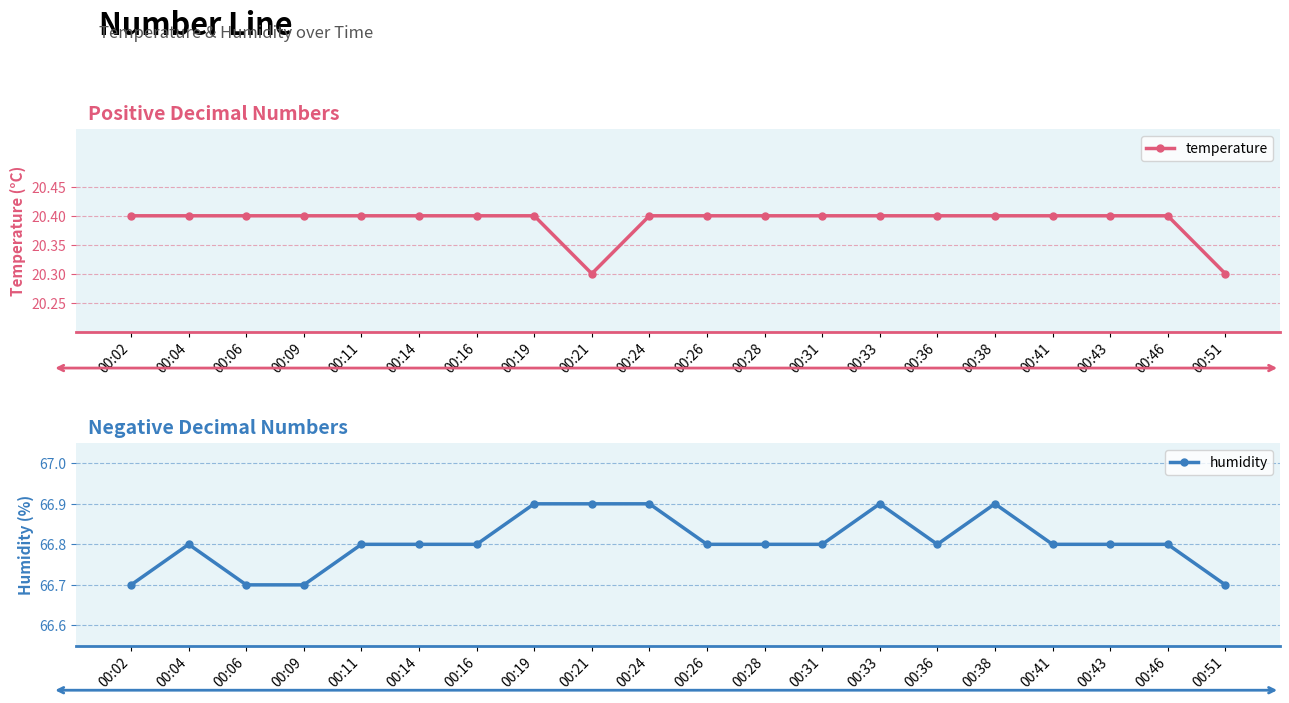

Does the chart have visible grid lines?

Yes